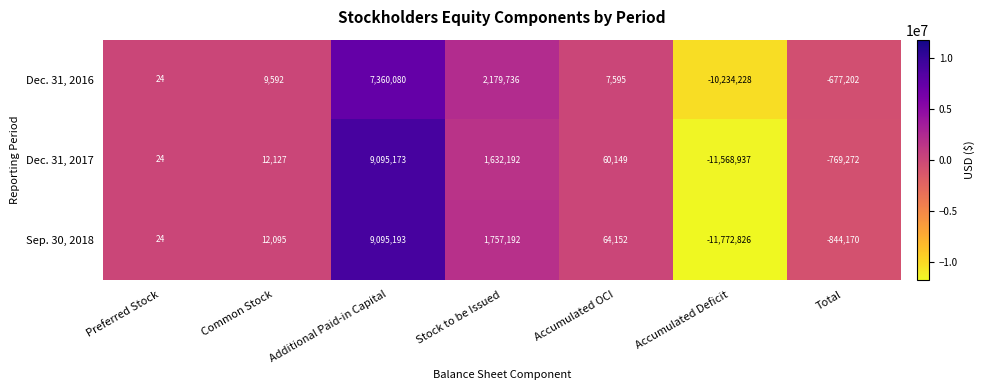

Which series has the largest total across all categories?

Dec. 31, 2016